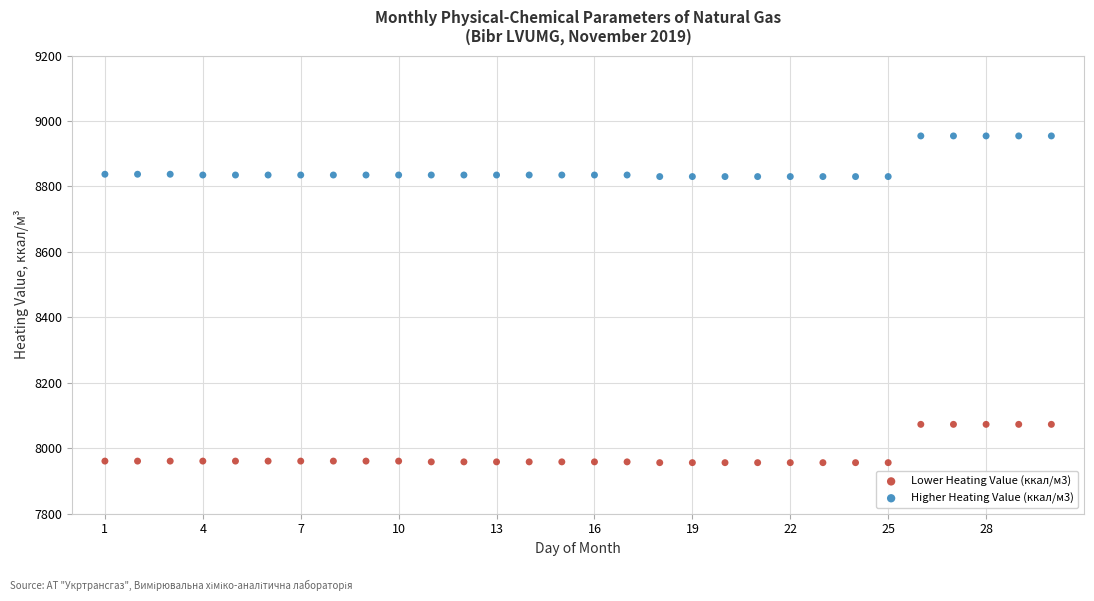

Which series reaches the minimum Y coordinate?

Lower Heating Value (ккал/м3)